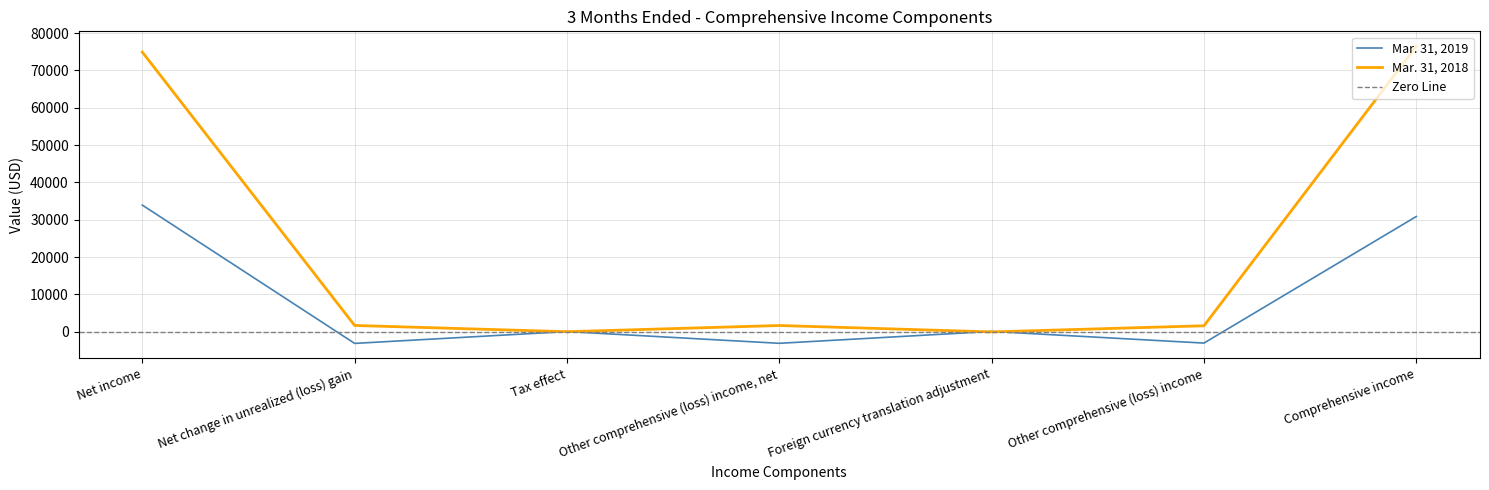

Rank the categories by Mar. 31, 2018 value from lowest to highest.

Foreign currency translation adjustment, Tax effect, Other comprehensive (loss) income, Other comprehensive (loss) income, net, Net change in unrealized (loss) gain, Net income, Comprehensive income